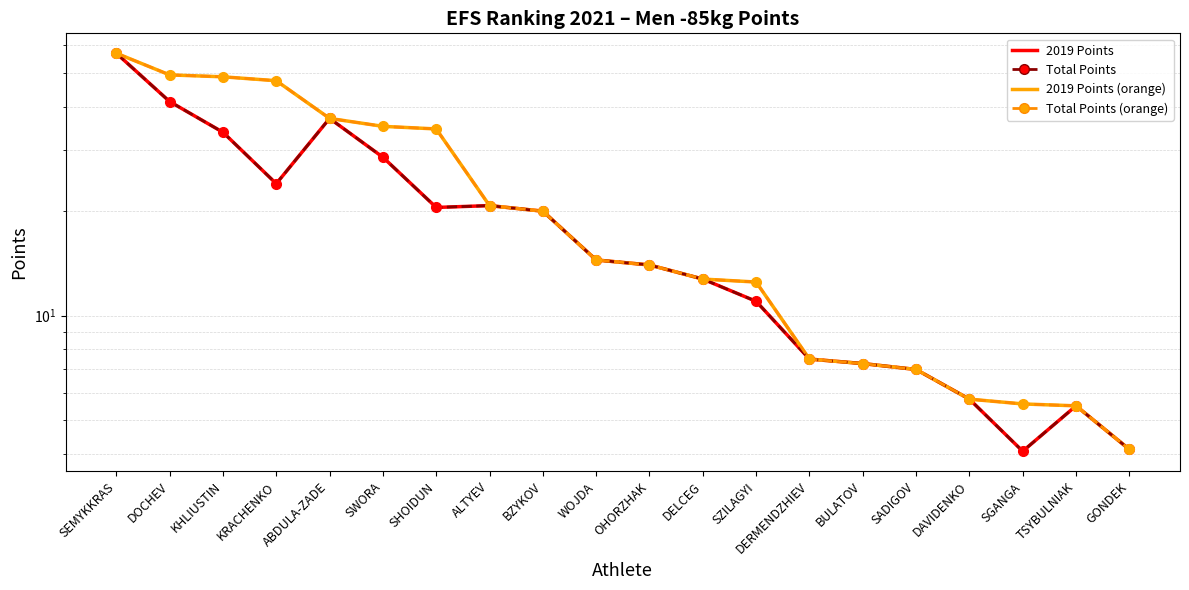

Is the value of 2019 Points at BZYKOV greater than the value of 2019 Points (markers) at WOJDA?

Yes